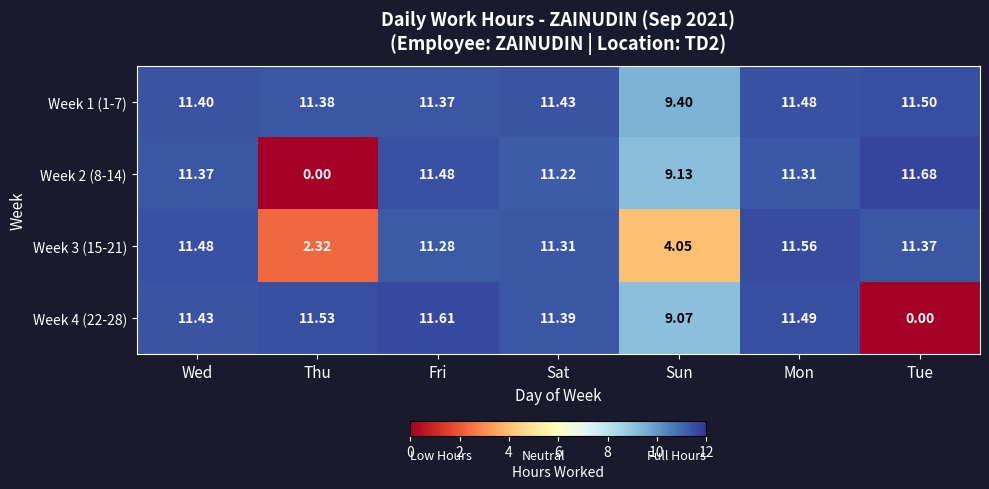

Rank the series at Sun from lowest to highest value.

Week 3 (15-21), Week 4 (22-28), Week 2 (8-14), Week 1 (1-7)